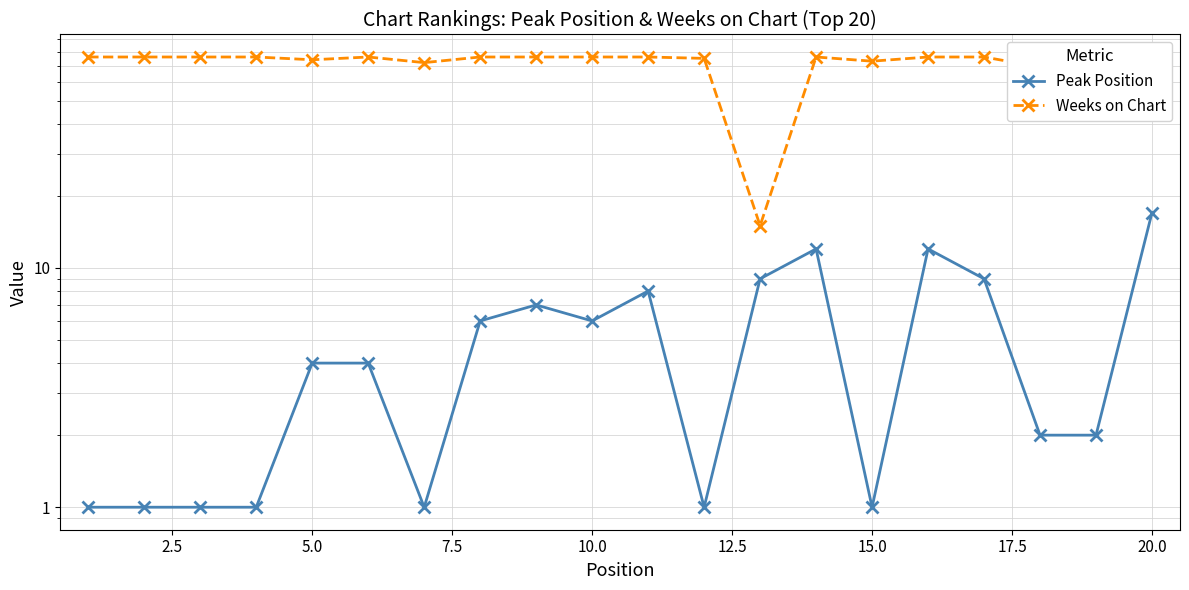

What are all the series names shown in the legend?

Peak Position, Weeks on Chart